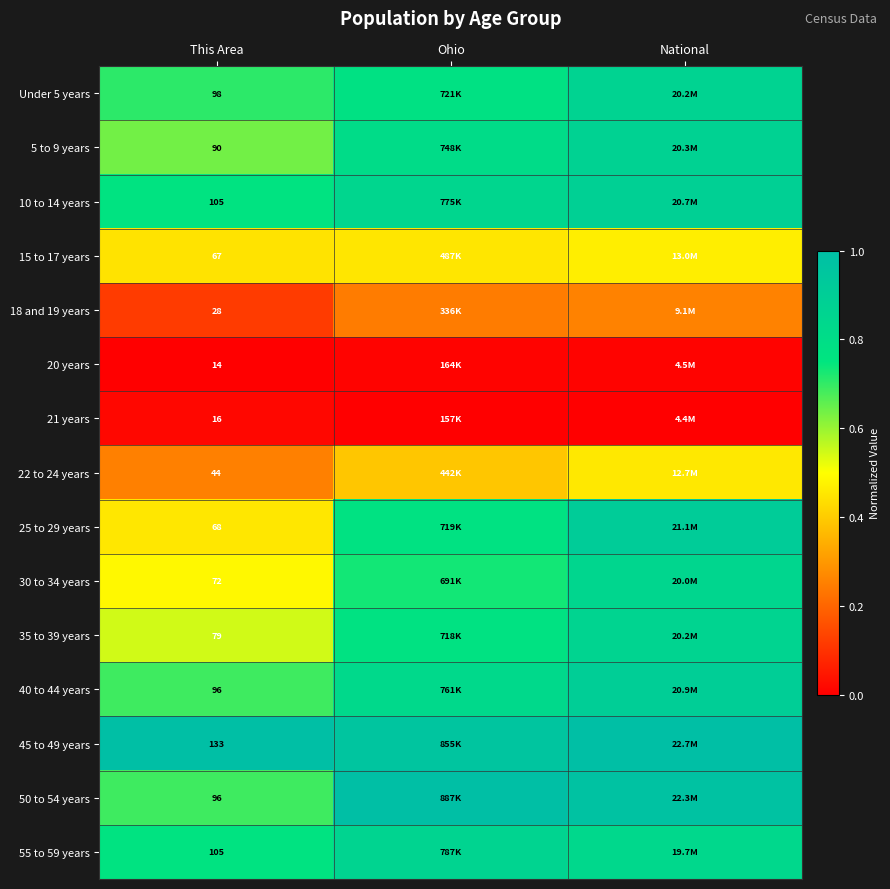

At which category is the sum across all series the highest?

National